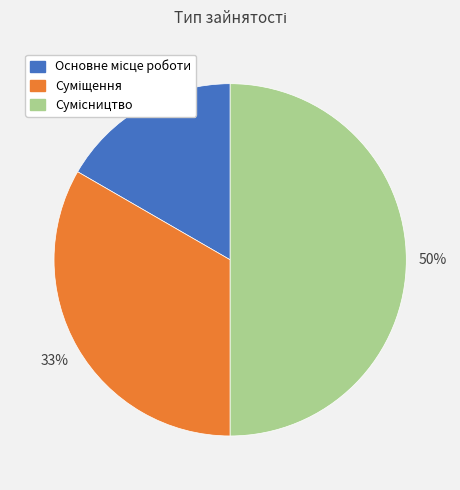

Count the number of slices in the pie.

3